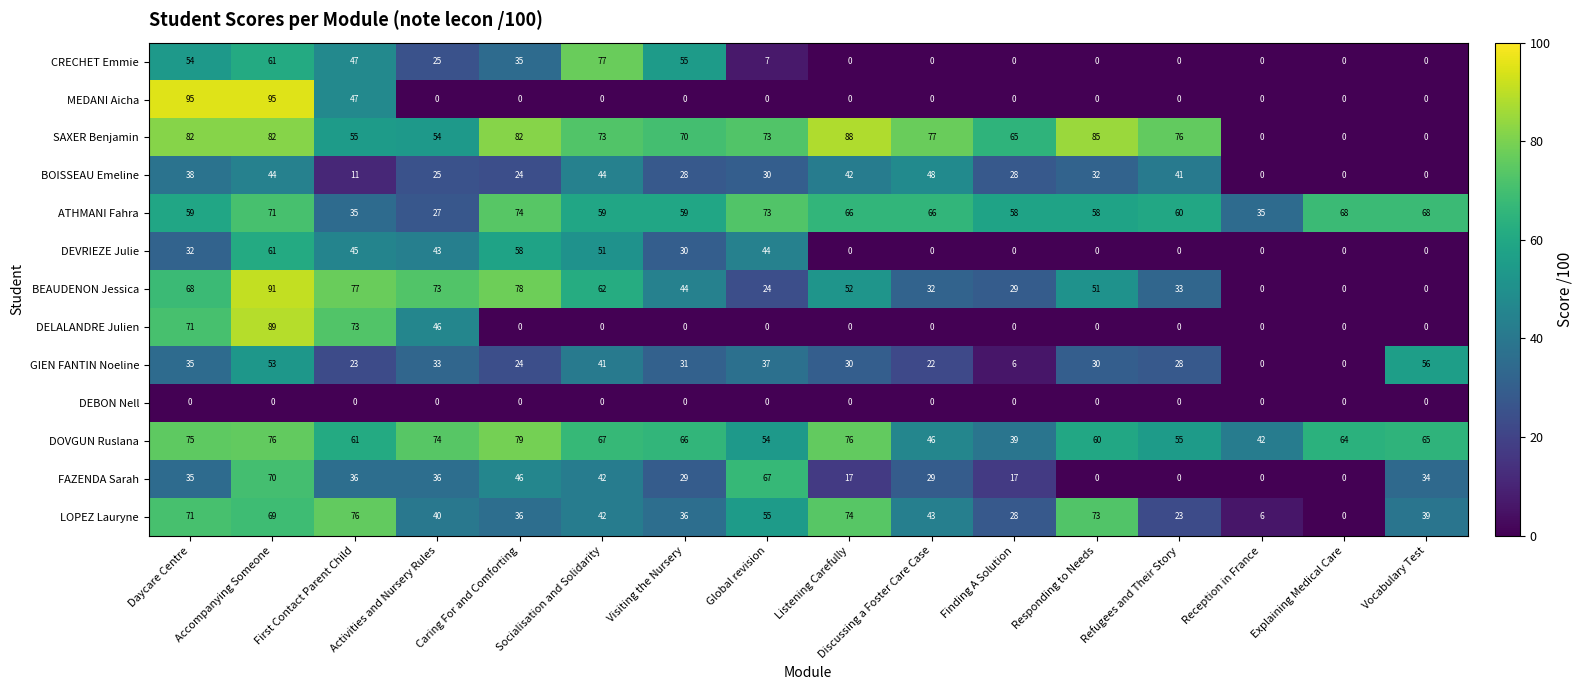

What is the total value across all series at Daycare Centre?

715